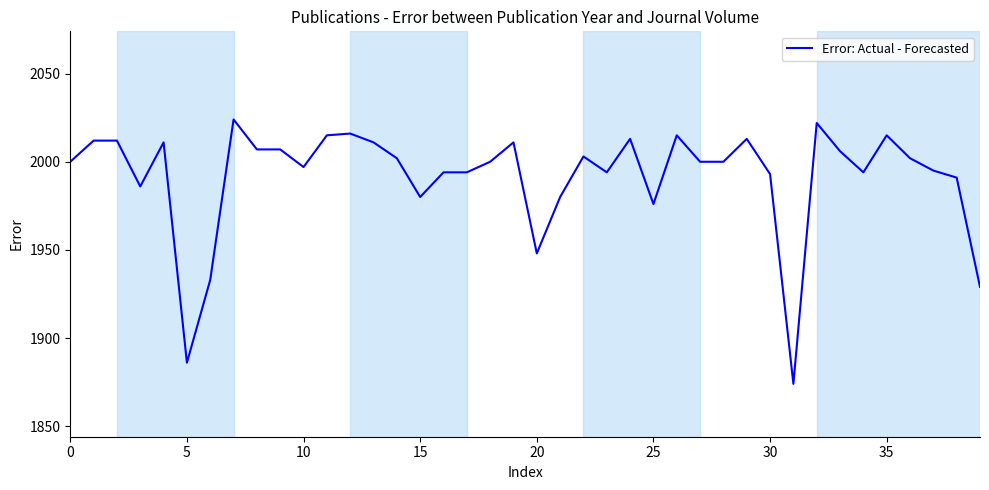

What is the greatest value displayed?

2024